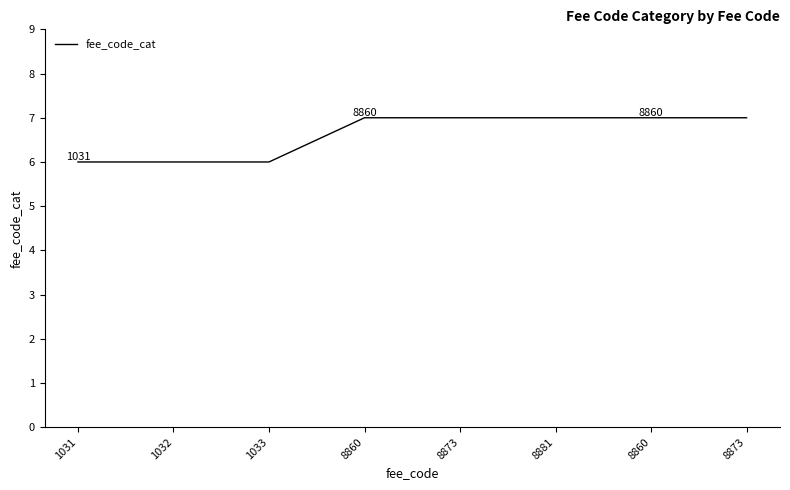

List the labels in order of value, largest first.

8860, 8873, 8881, 8860, 8873, 1031, 1032, 1033